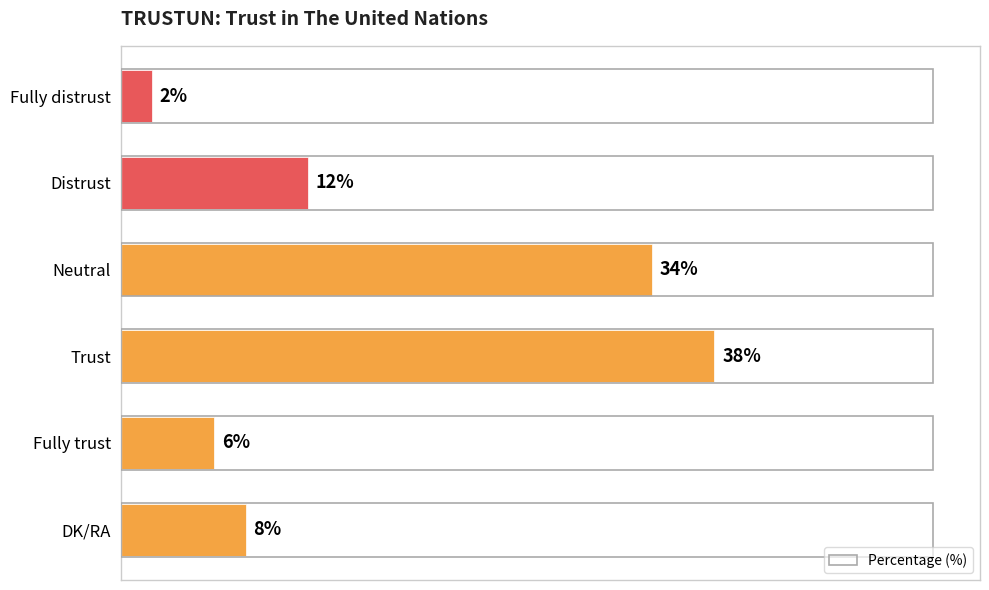

List the labels in order of value, smallest first.

Fully distrust, Fully trust, DK/RA, Distrust, Neutral, Trust